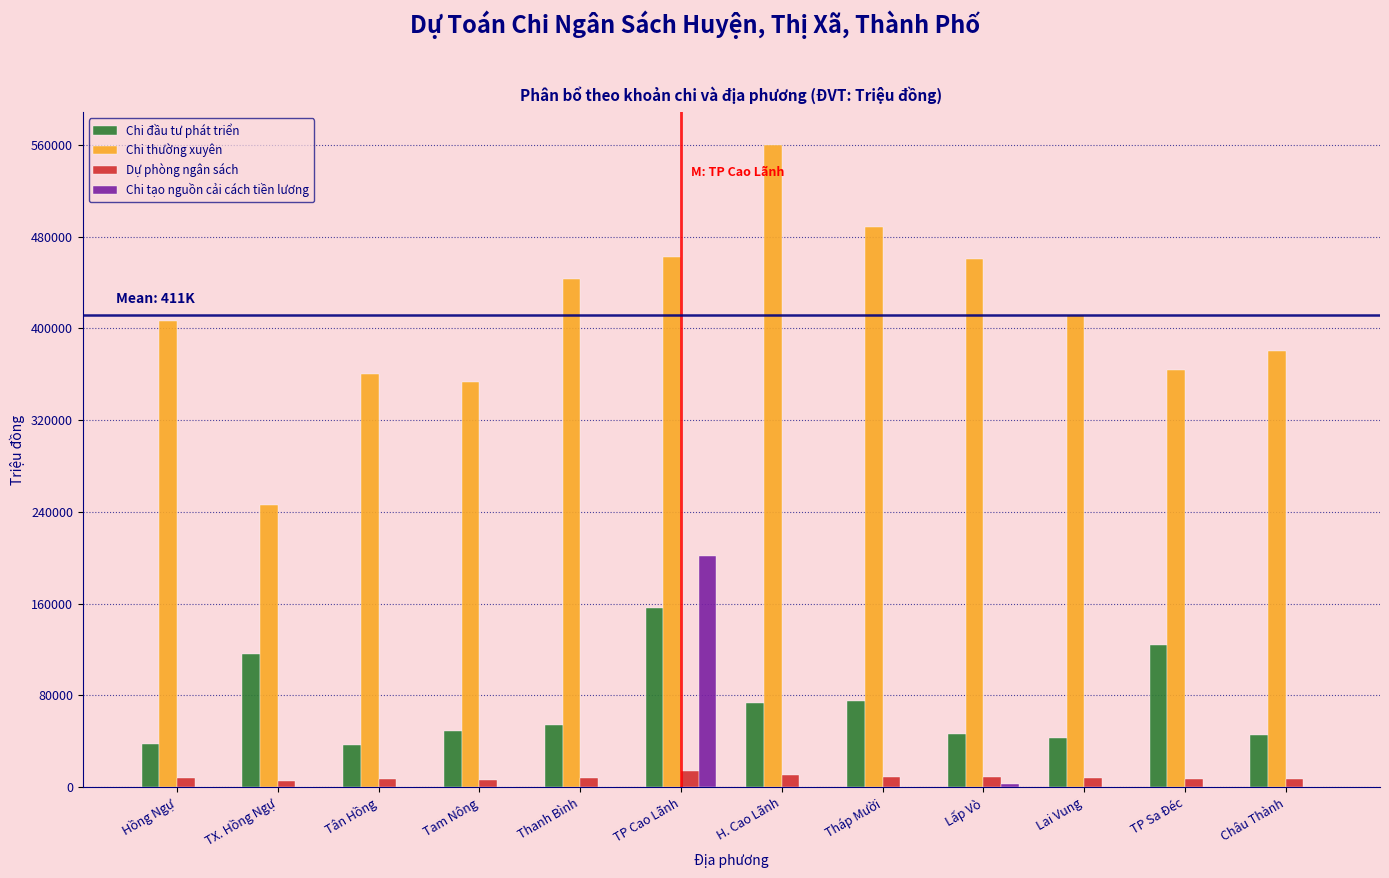

What is the highest value of the Chi tạo nguồn cải cách tiền lương series?

201303